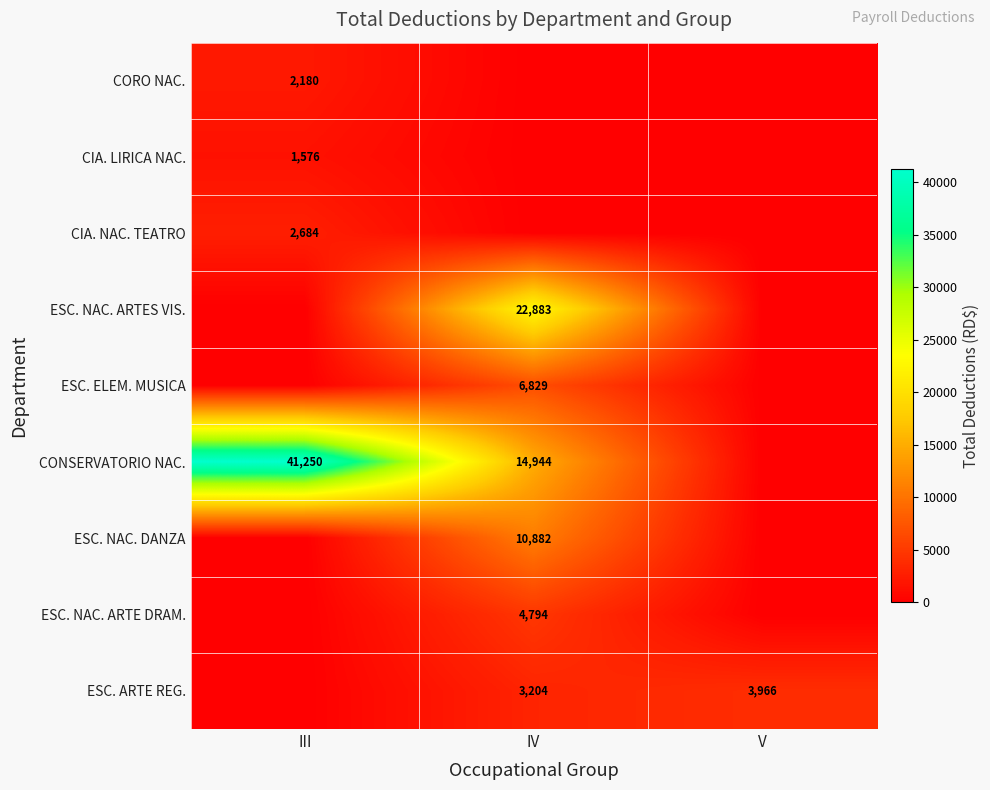

The value of ESC. ARTE REG. at IV is 4977. True or false?

False